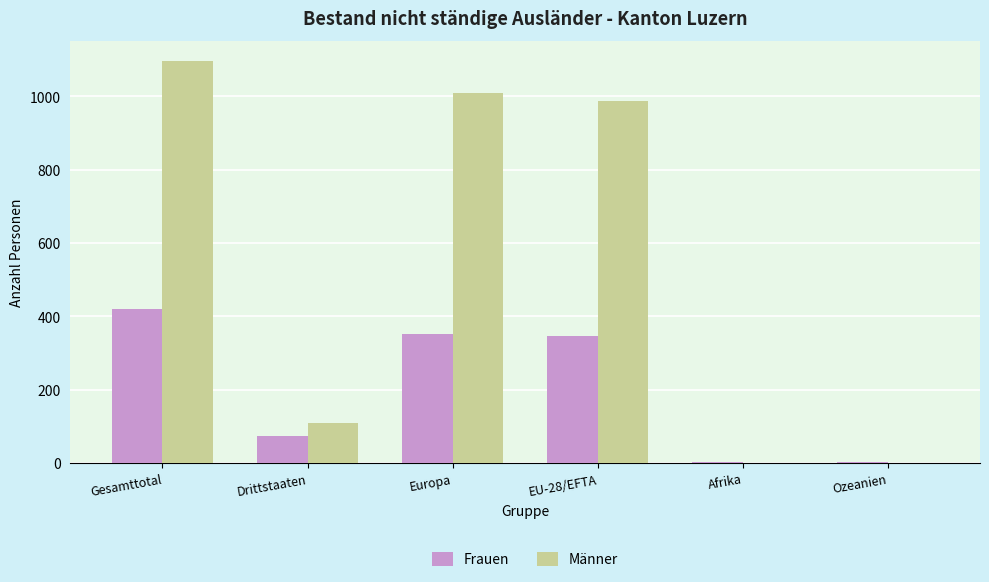

What is the greatest value displayed?

1096